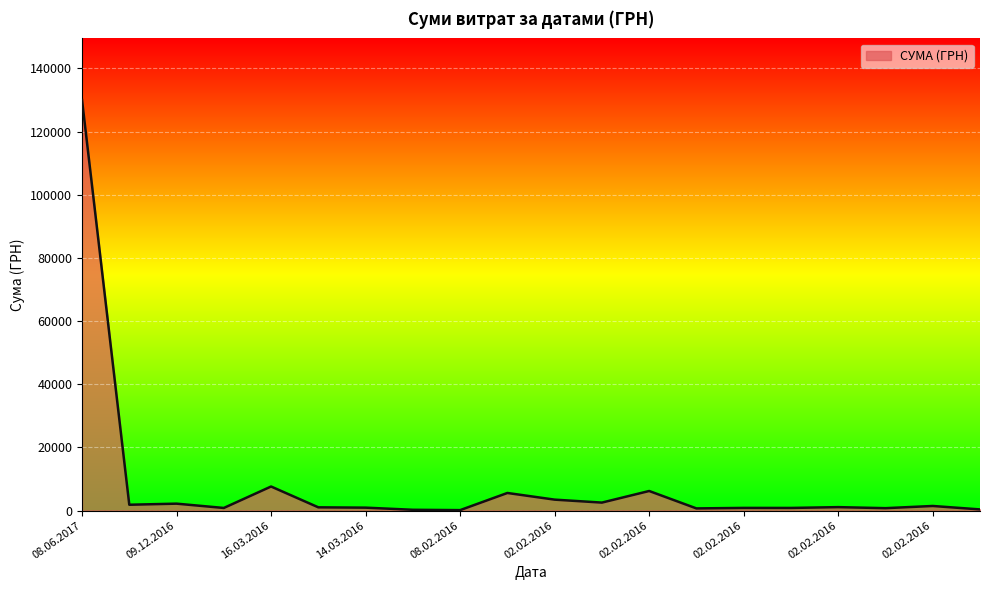

Does the chart display data point markers on the line(s)?

No